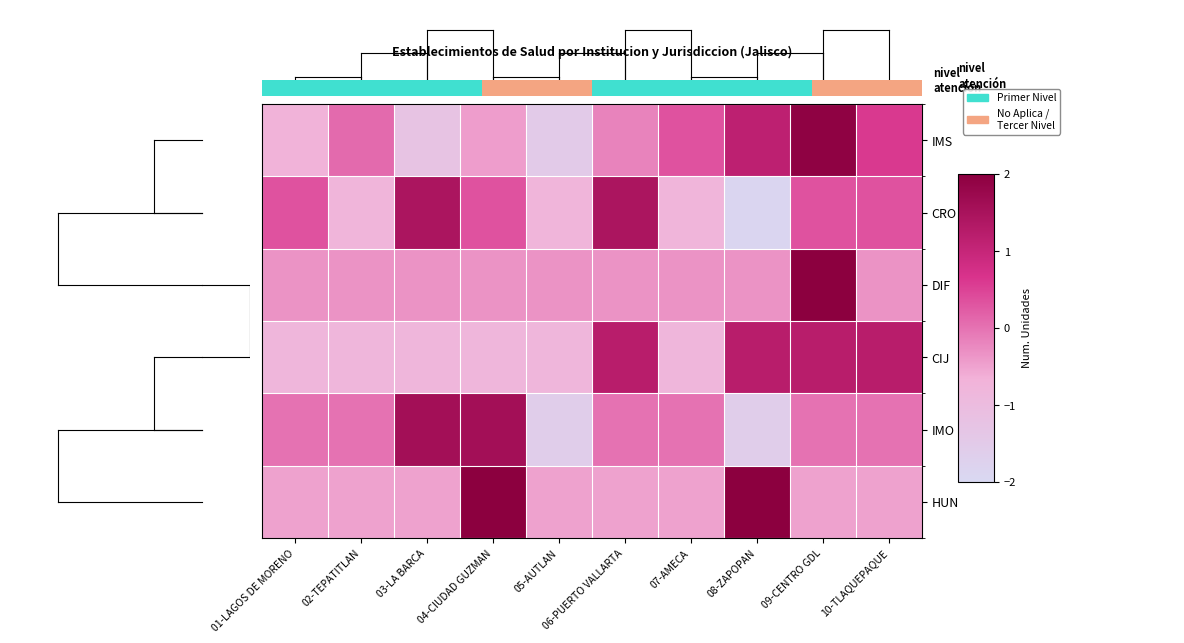

At which label does IMO reach its minimum?

05-AUTLAN